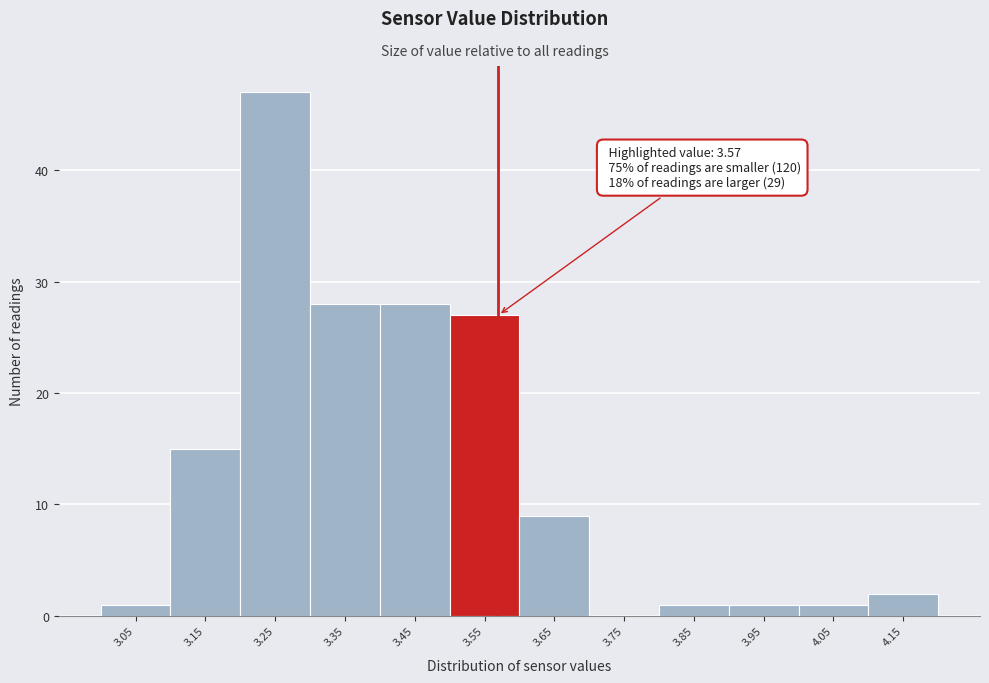

Over which range of the x-axis is the bar tallest?

3.2 to 3.3